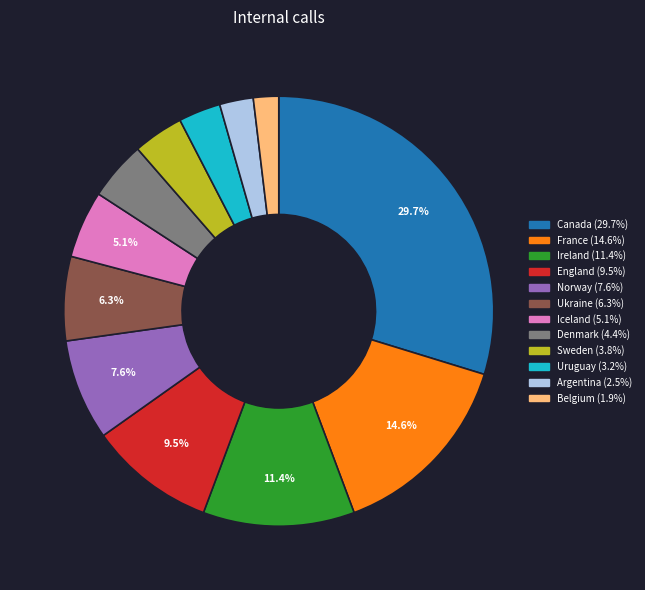

To the nearest percent, what is the average slice percentage?

8%